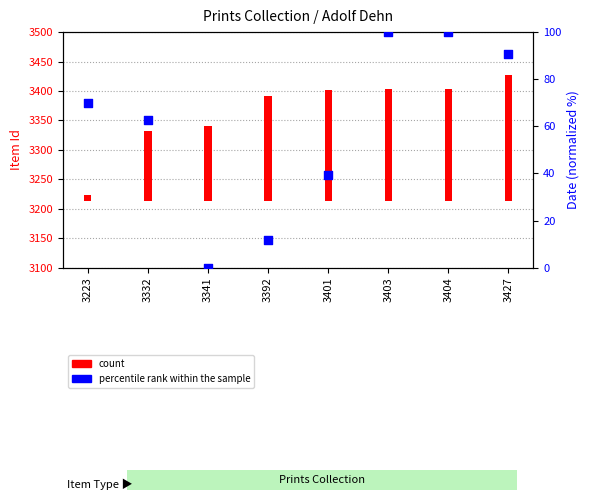

Which has a higher value, 3427 or 3401?

3427